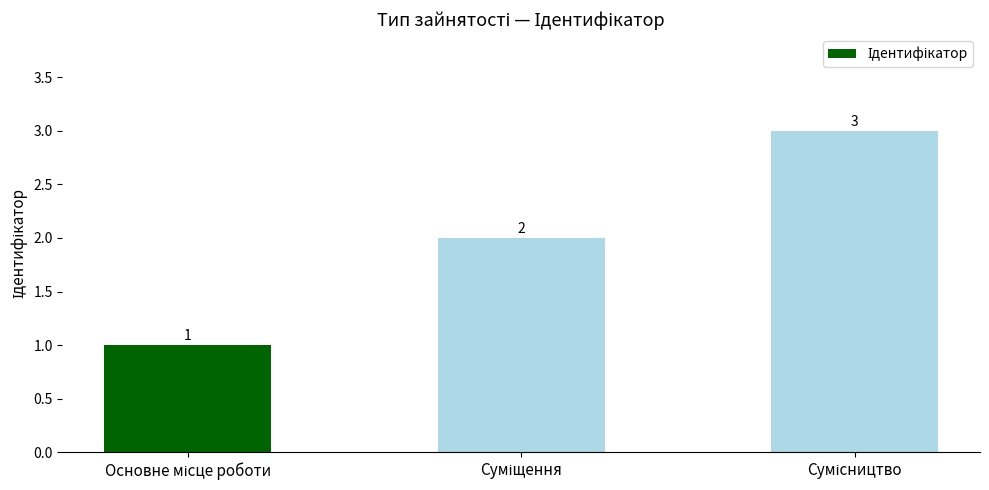

What is the value of the 3rd bar from the left?

3